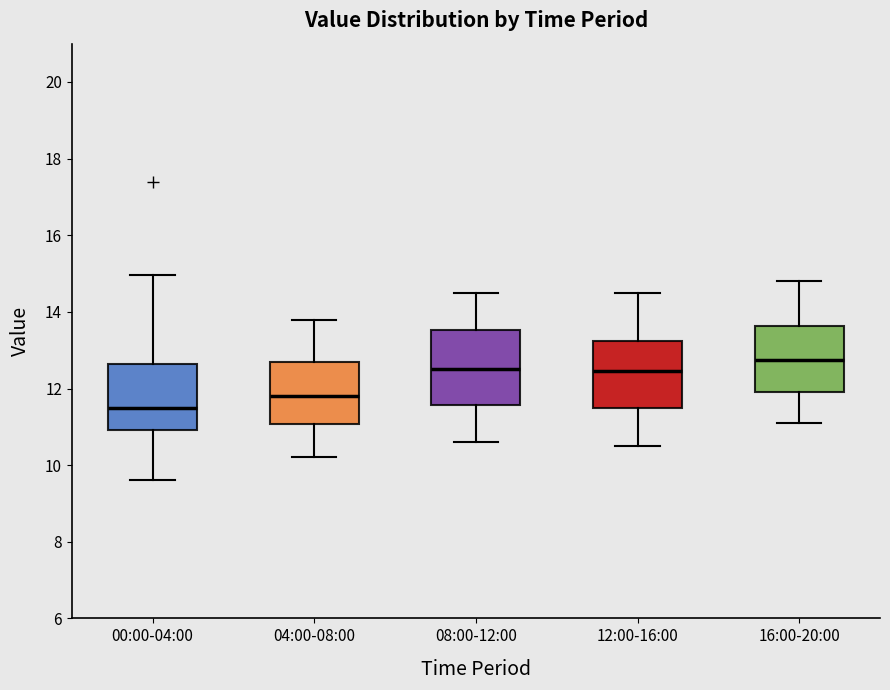

Where does the lower whisker of the box for 16:00-20:00 end on the y-axis? The values are not printed on the chart, so give them approximately, as read against the axis.

11.2